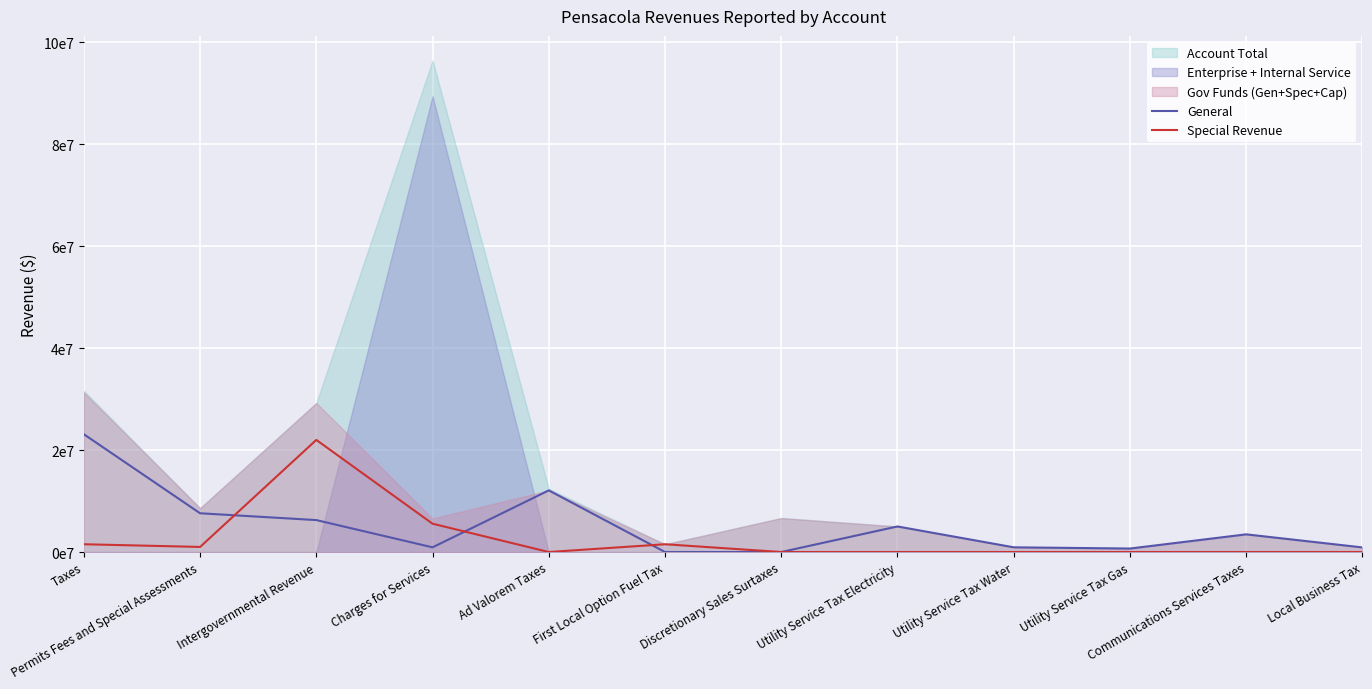

What is the label of the 9th point from the left?

Utility Service Tax Water